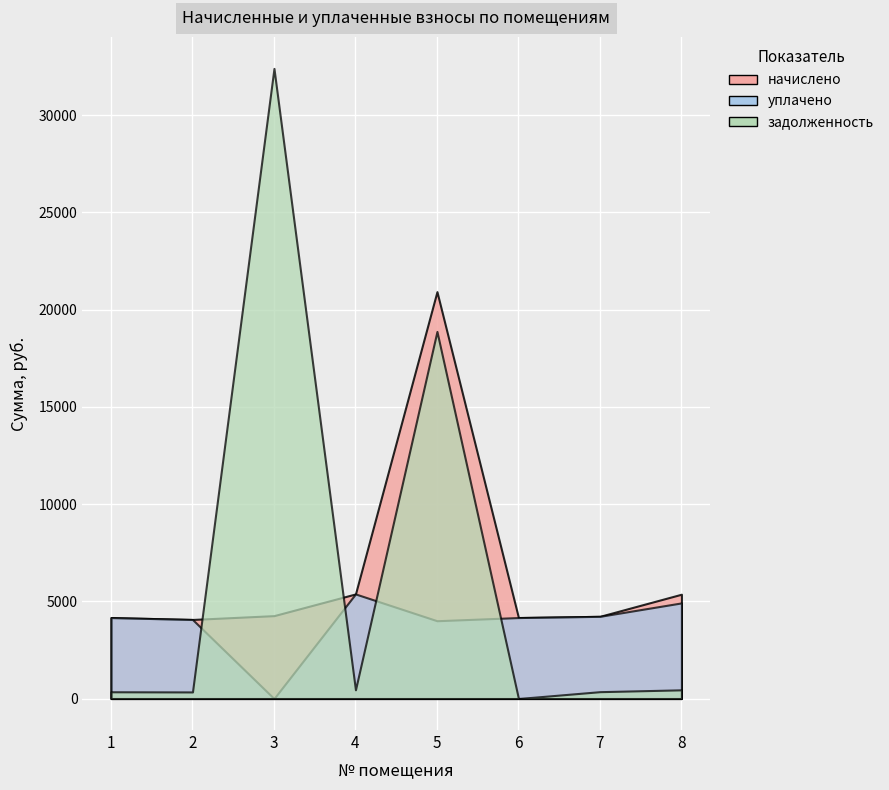

True or false: начислено and уплачено intersect in this chart.

False